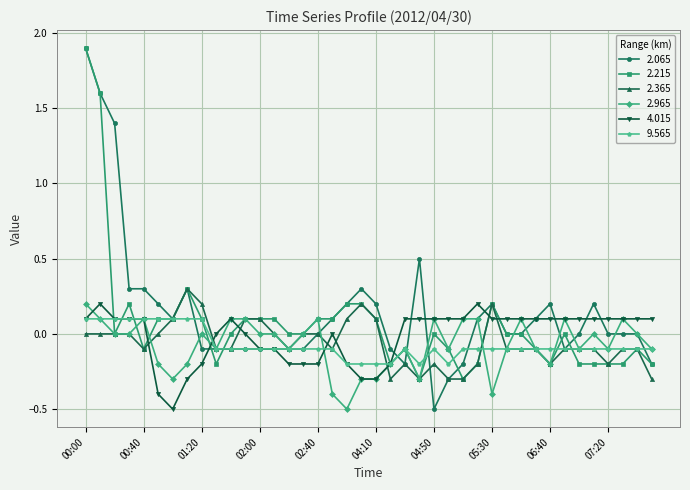

What is the average value of the 2.215 series?

0.1